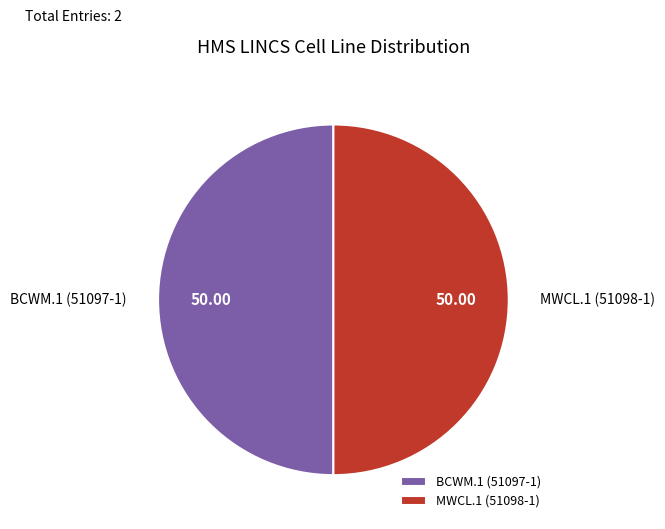

How many slices are in this pie chart?

2